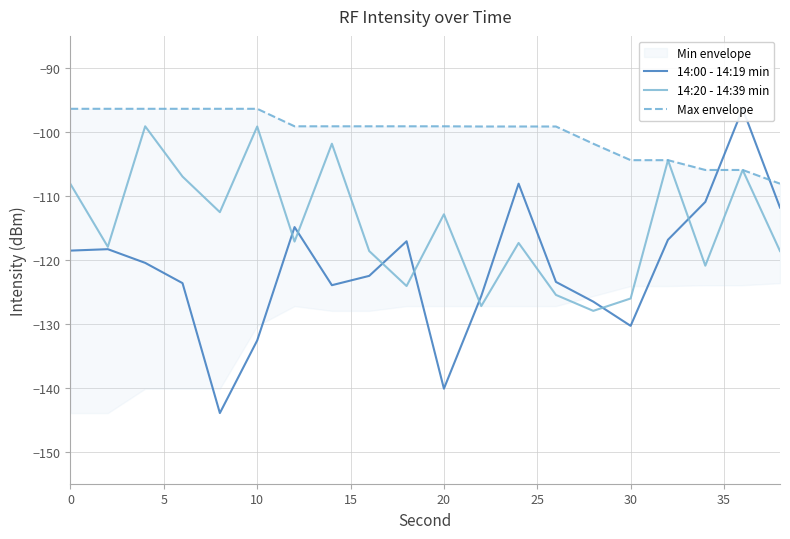

The value of 14:20 - 14:39 min at 30 is -126.0. True or false?

True